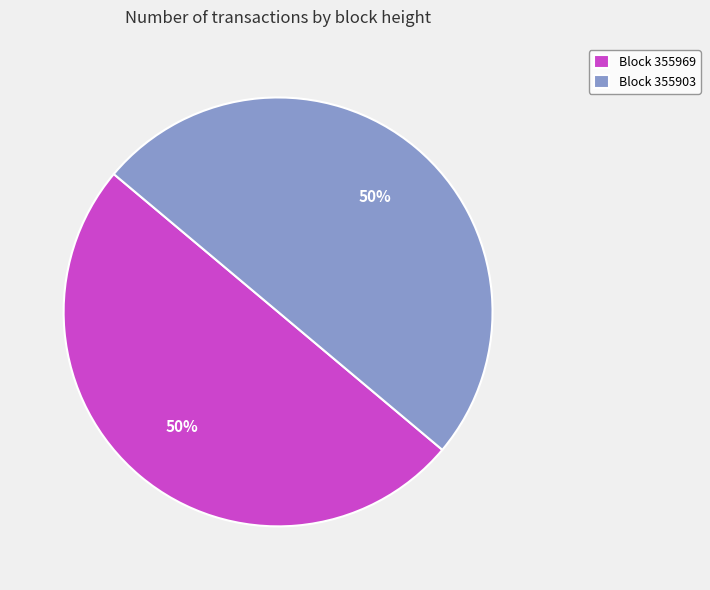

To the nearest percent, what is the combined percentage of Block 355969 and Block 355903?

100%